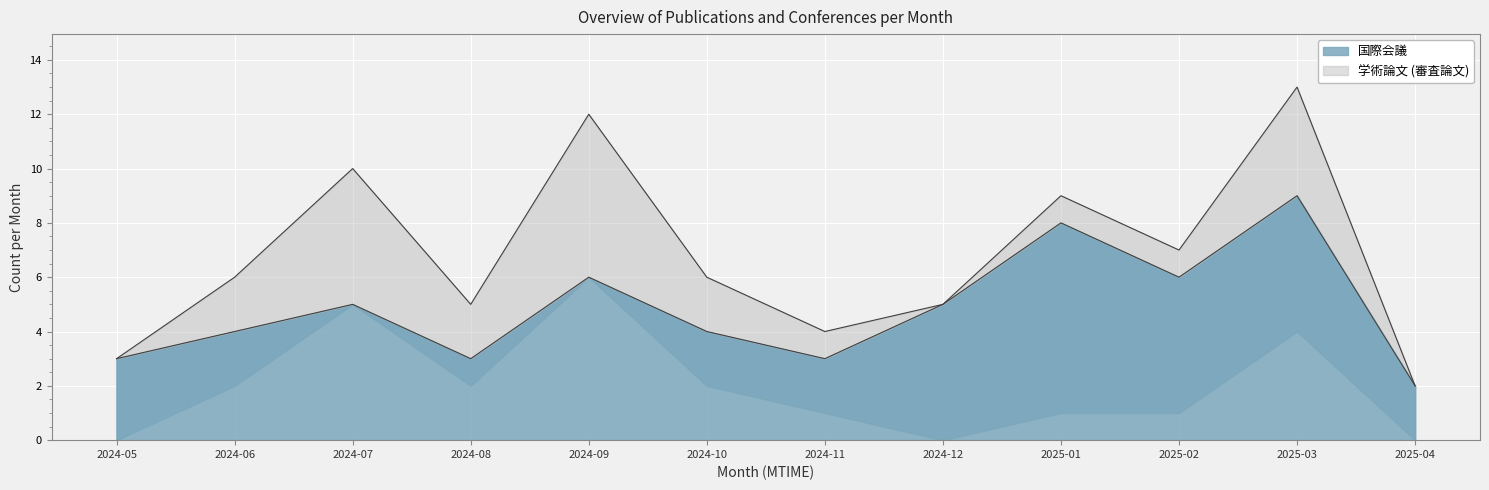

At which label is the value closest to 5?

2024-07